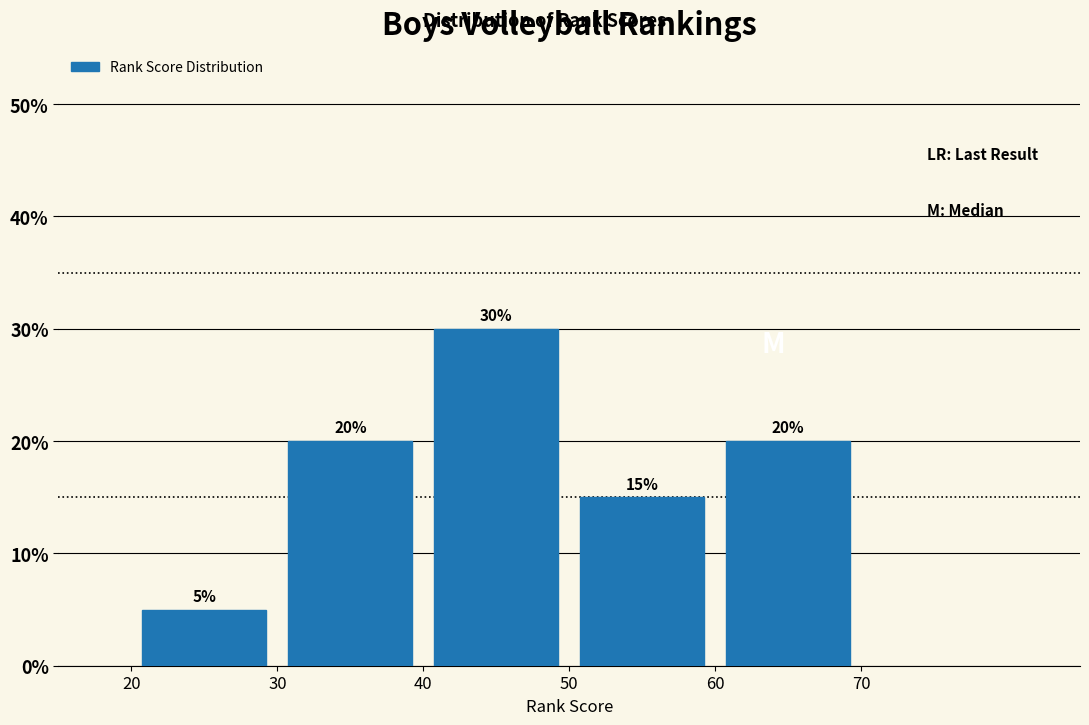

Reading left to right, list every bar in this chart as the range it spans on the x-axis followed by its height.

20 to 30: 5
30 to 40: 20
40 to 50: 30
50 to 60: 15
60 to 70: 20